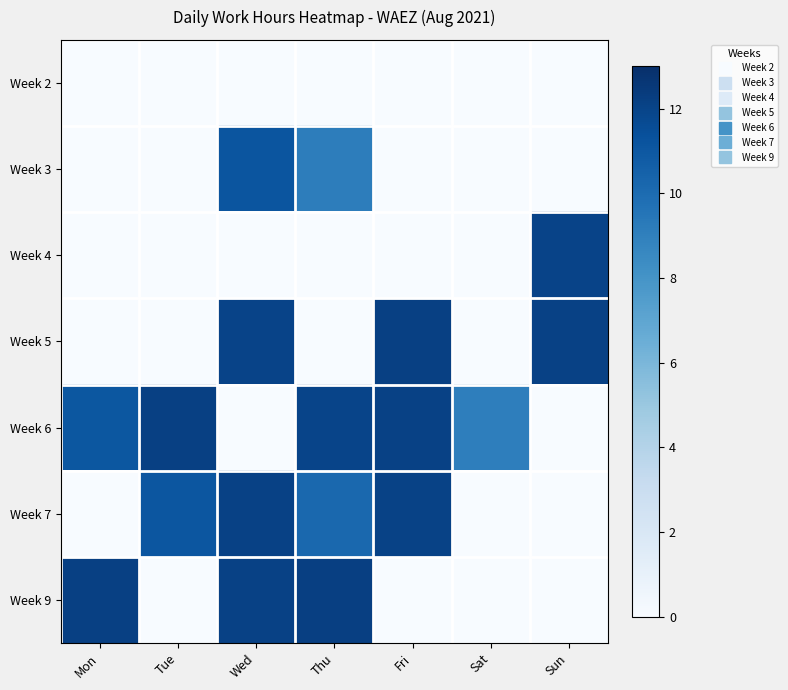

At Sun, list the series in order from smallest to largest.

Week 2, Week 3, Week 6, Week 7, Week 9, Week 4, Week 5